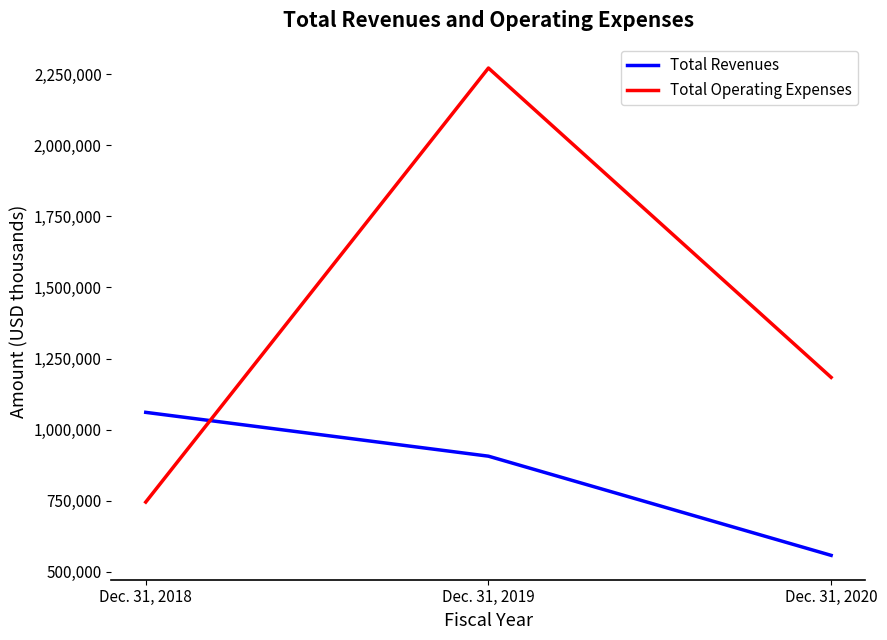

How many lines are shown in the chart?

2